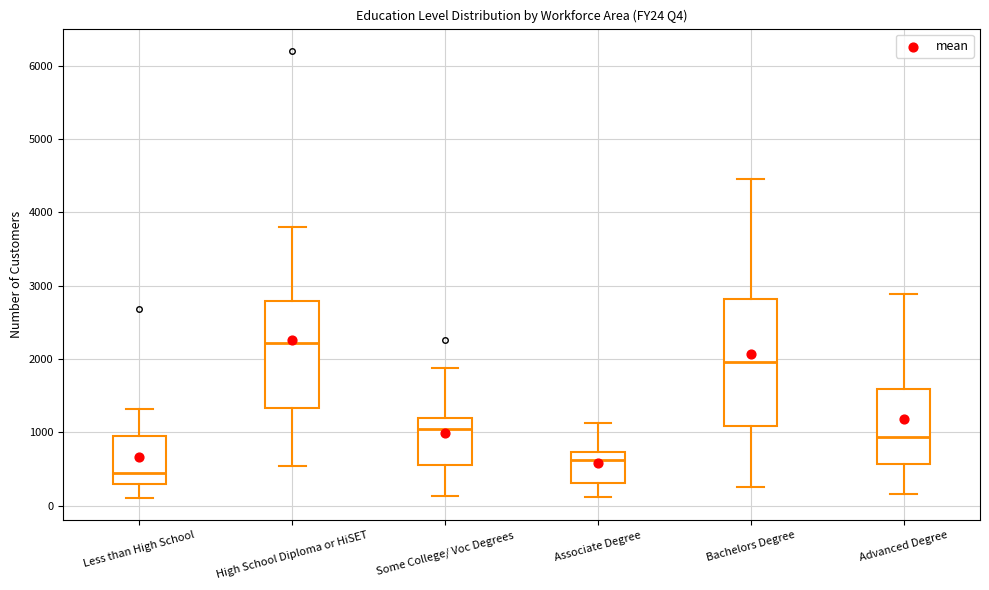

Where does the median line of the box for Associate Degree sit on the y-axis? The values are not printed on the chart, so give them approximately, as read against the axis.

600